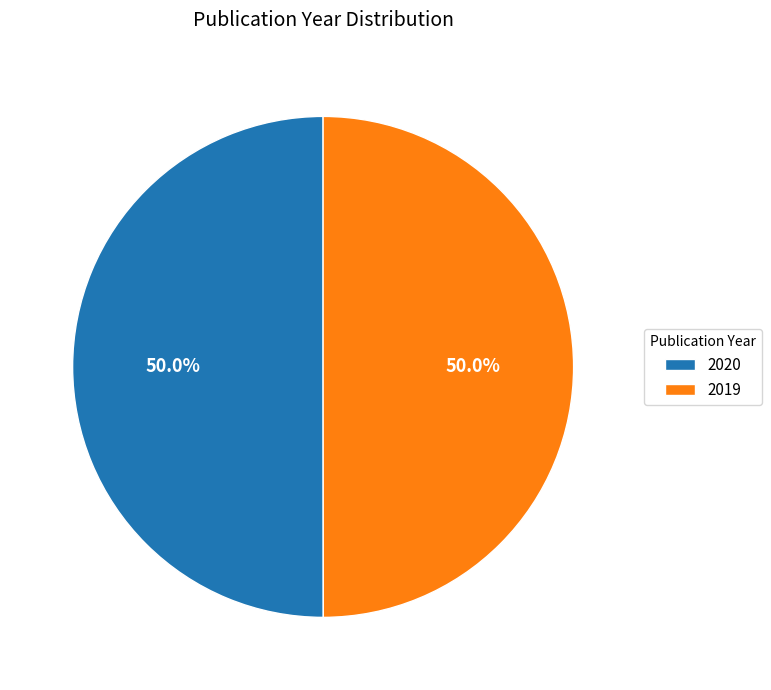

What percentage do 2020 and 2019 together represent?

100.0%